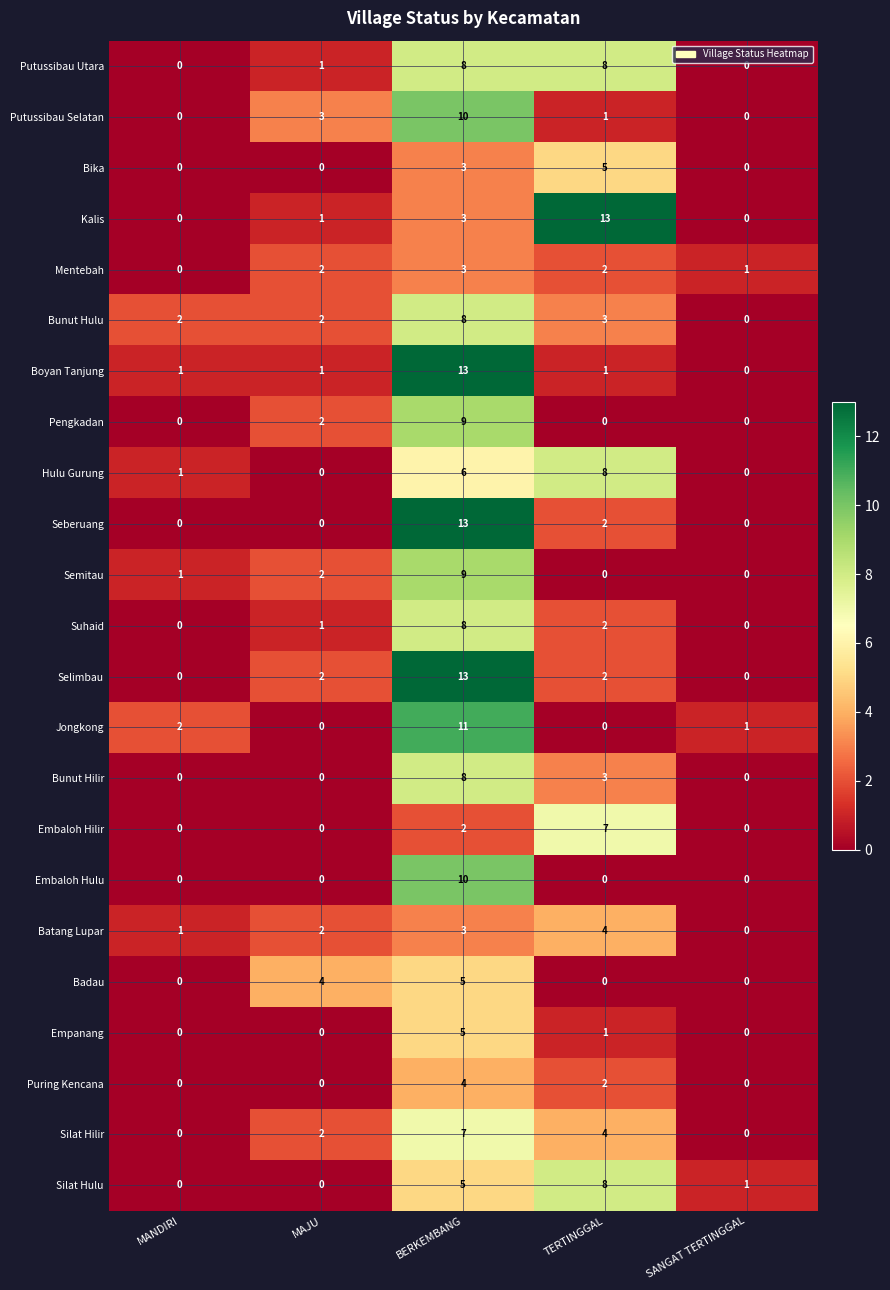

What is the difference between the highest and lowest values at TERTINGGAL?

13